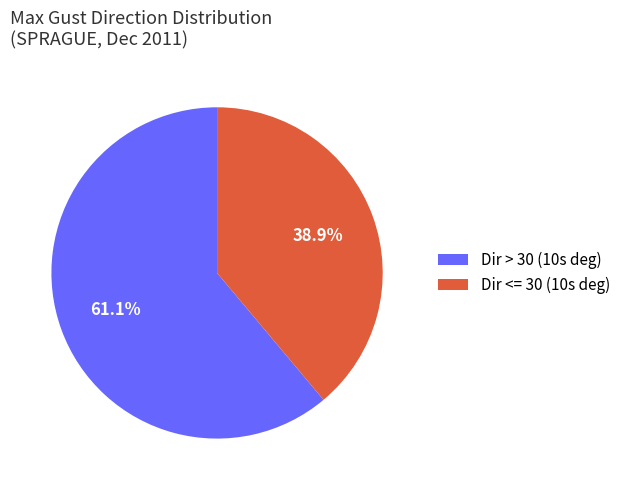

What is the ratio of the value at Dir > 30 (10s deg) to the value at Dir <= 30 (10s deg)?

1.6